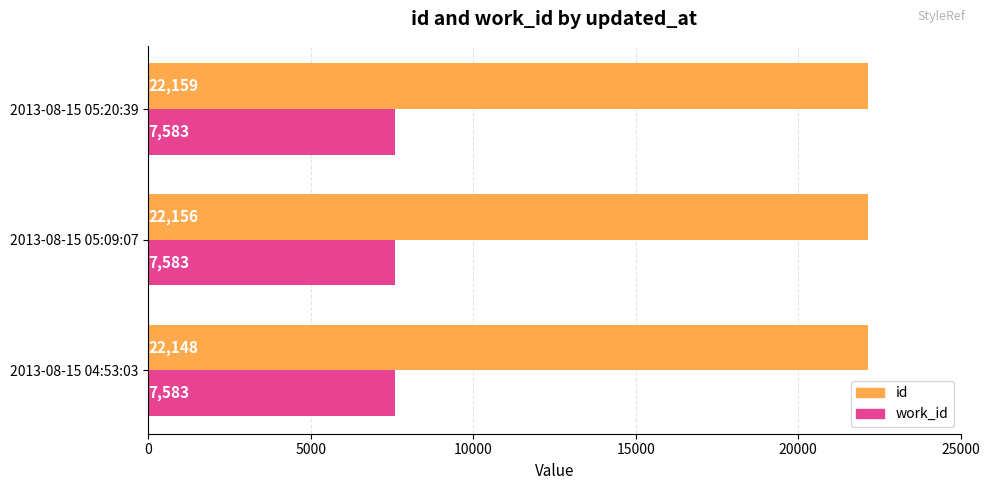

Which series has the largest range (max minus min)?

id